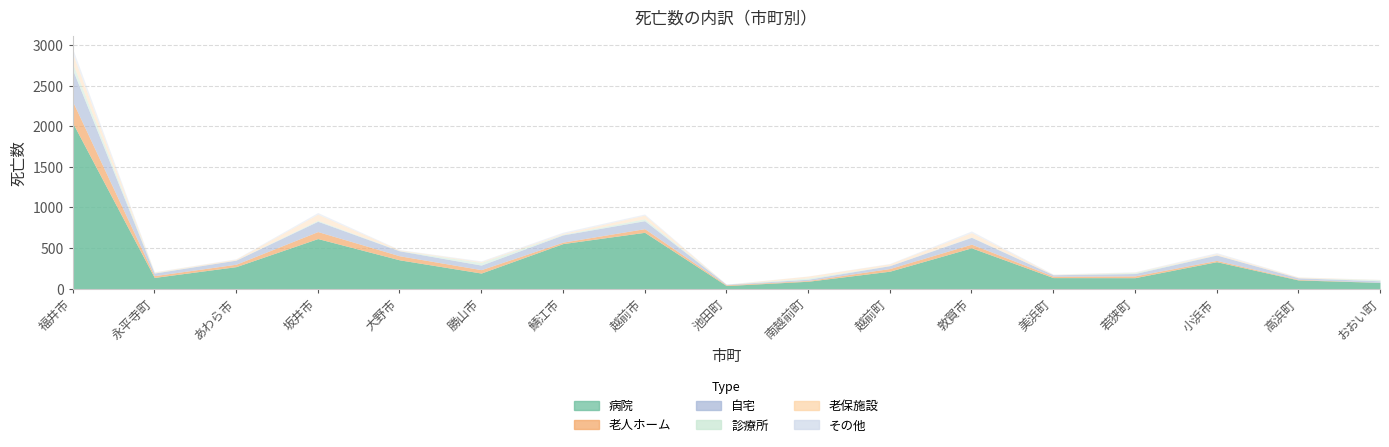

List the labels in order of その他 value, smallest first.

おおい町, 池田町, 南越前町, 高浜町, 永平寺町, あわら市, 大野市, 越前町, 美浜町, 若狭町, 勝山市, 小浜市, 越前市, 鯖江市, 坂井市, 敦賀市, 福井市